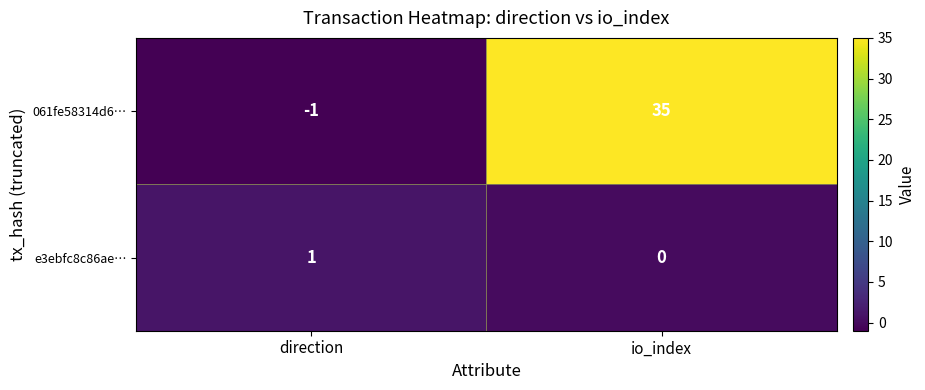

Is it true that 061fe58314d6… equals -2 at direction?

False